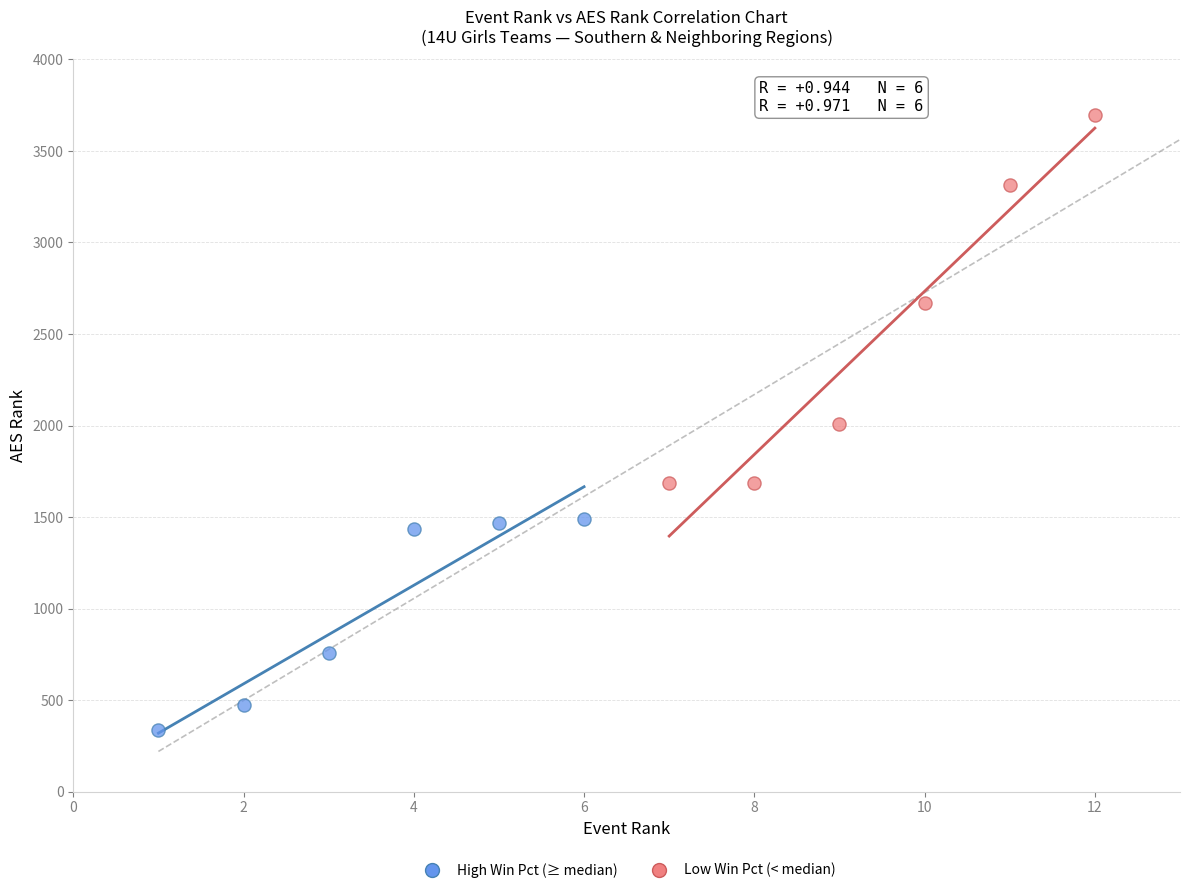

Which series has the largest Y range (max minus min)?

Low Win Pct (< median)